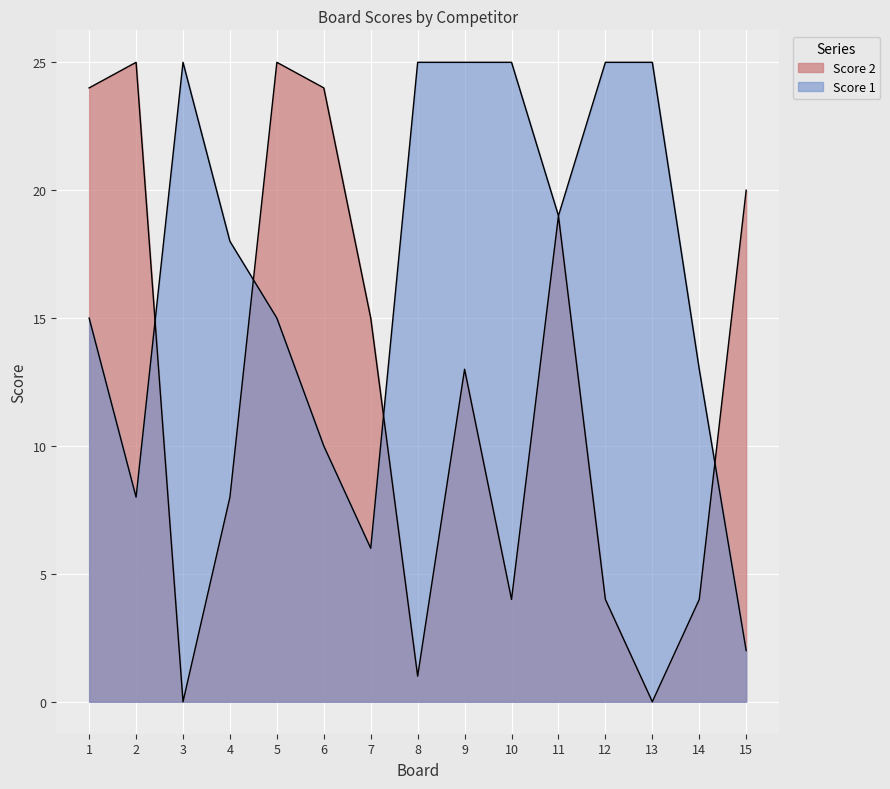

True or false: Score 1 has a value of 4 at 4.

False